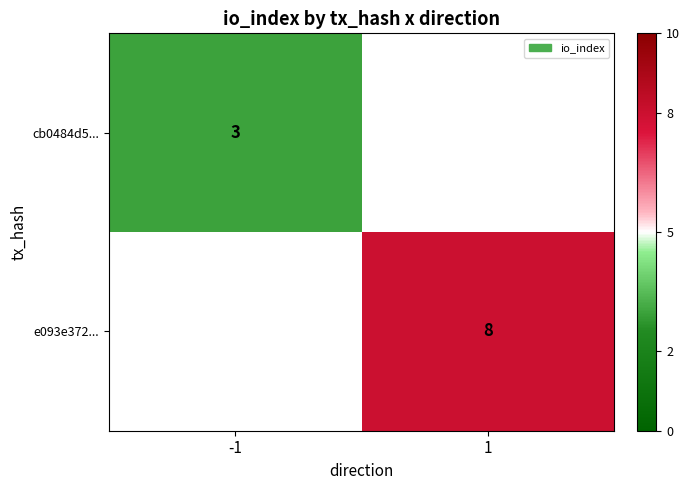

Which label corresponds to the largest value in the chart?

1